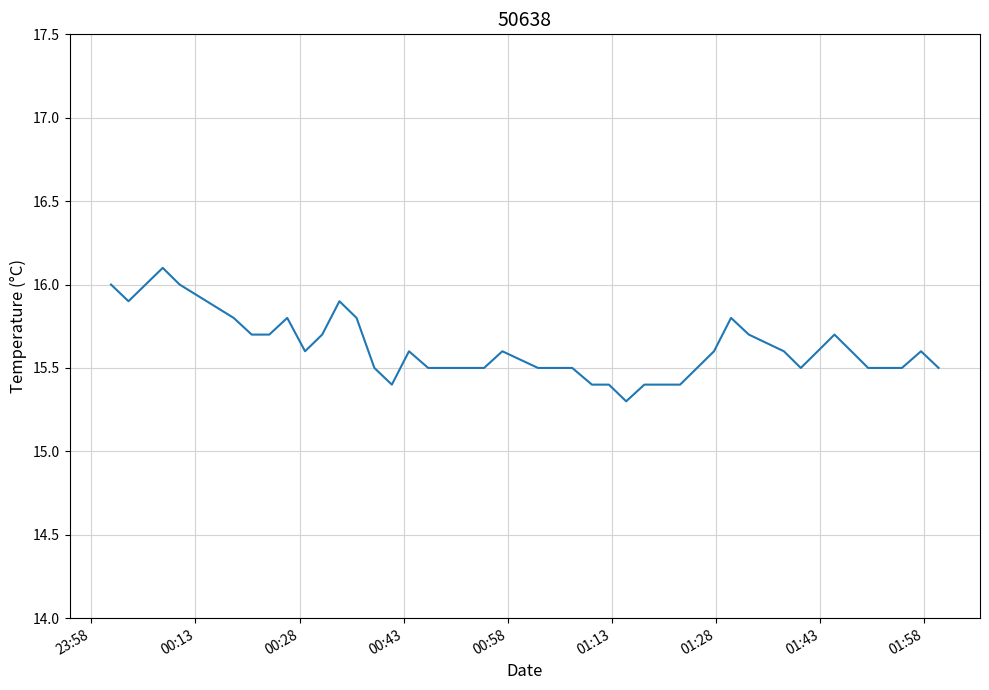

What is the minimum value shown in the chart?

15.3